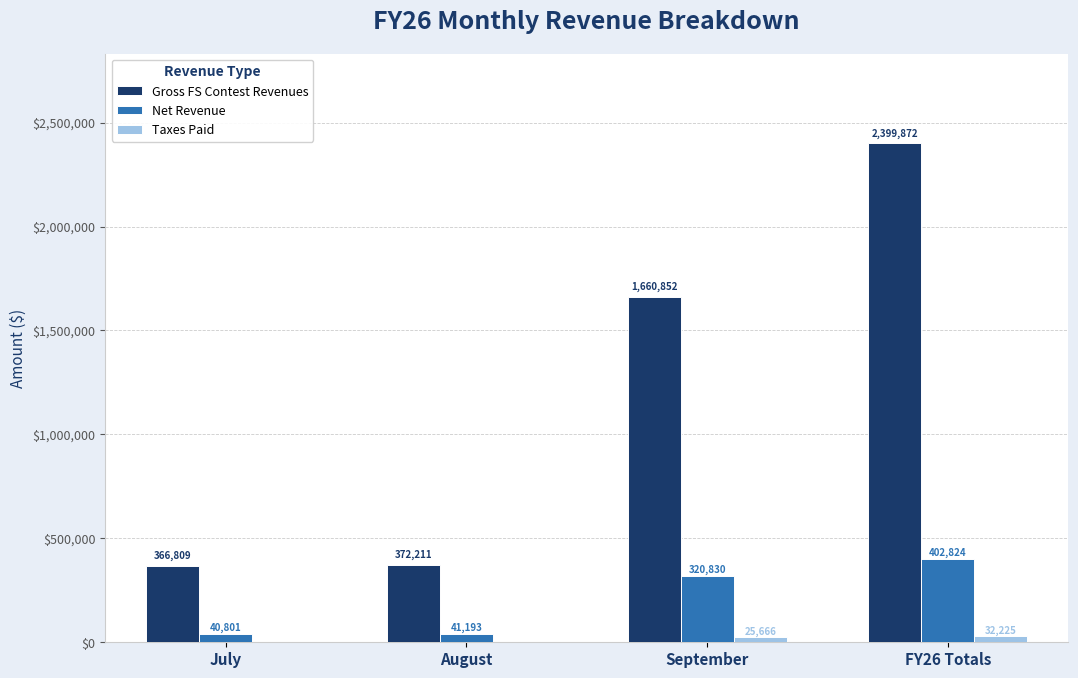

What is the sum of the Net Revenue values at July and August?

81994.0